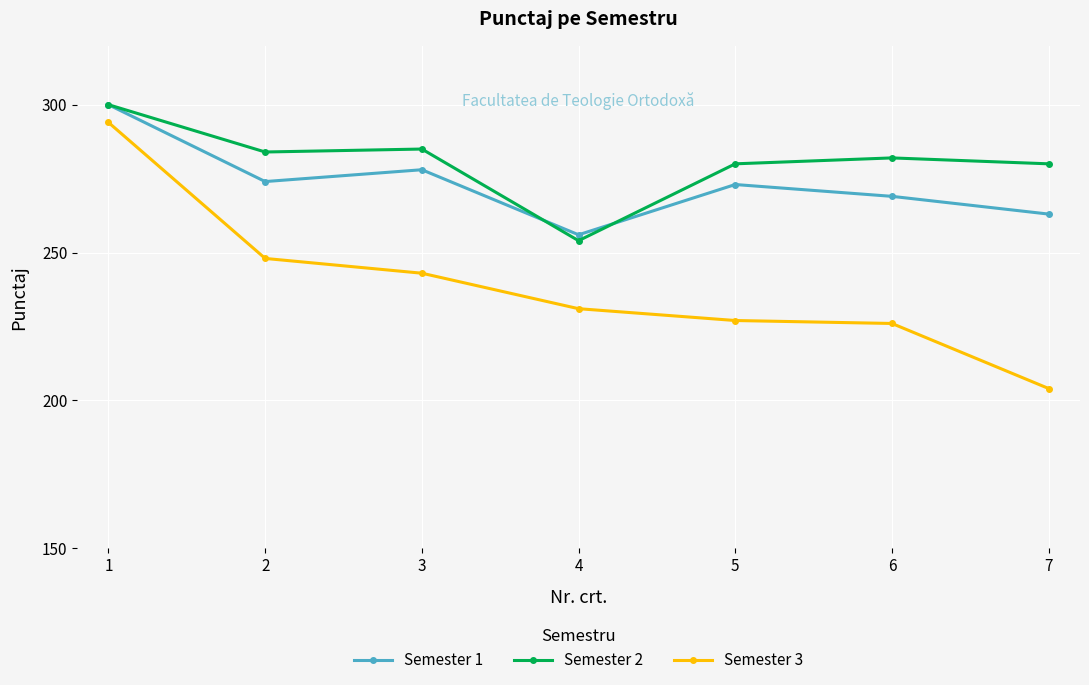

Reading right to left, extract all data points from this chart.

Semester 1: 263	269	273	256	278	274	300
Semester 2: 280	282	280	254	285	284	300
Semester 3: 204	226	227	231	243	248	294